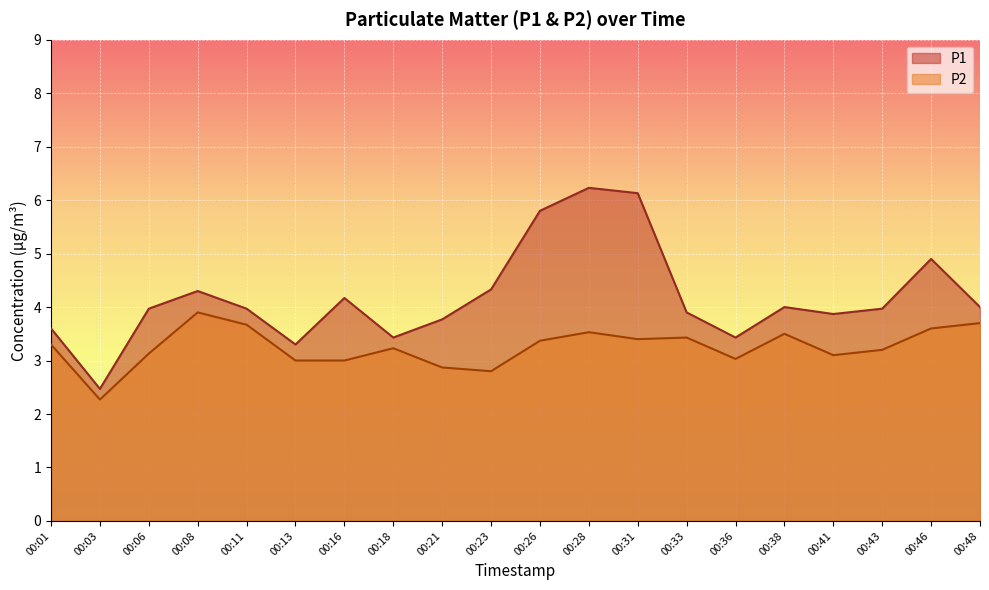

True or false: P2 and P1 intersect in this chart.

False